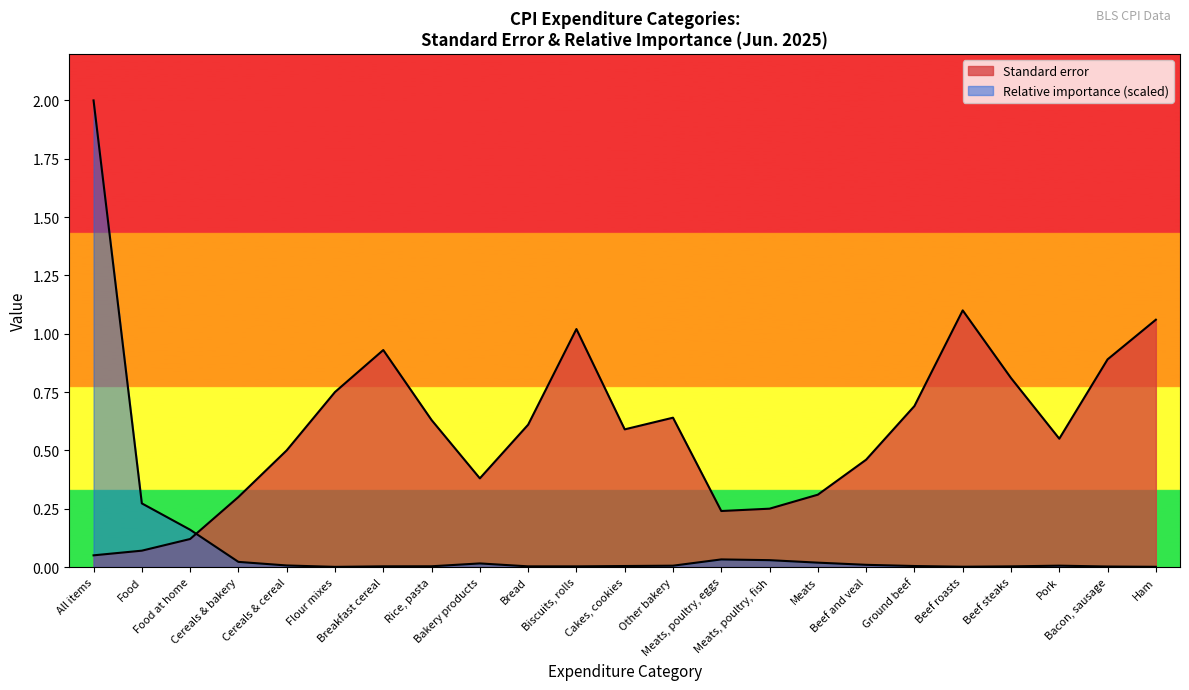

Reading left to right, extract all data points from this chart.

Standard error: 0.1	0.1	0.1	0.3	0.5	0.8	0.9	0.6	0.4	0.6	1.0	0.6	0.6	0.2	0.2	0.3	0.5	0.7	1.1	0.8	0.6	0.9	1.1
Relative importance: 2.0	0.3	0.2	0.0	0.0	0.0	0.0	0.0	0.0	0.0	0.0	0.0	0.0	0.0	0.0	0.0	0.0	0.0	0.0	0.0	0.0	0.0	0.0